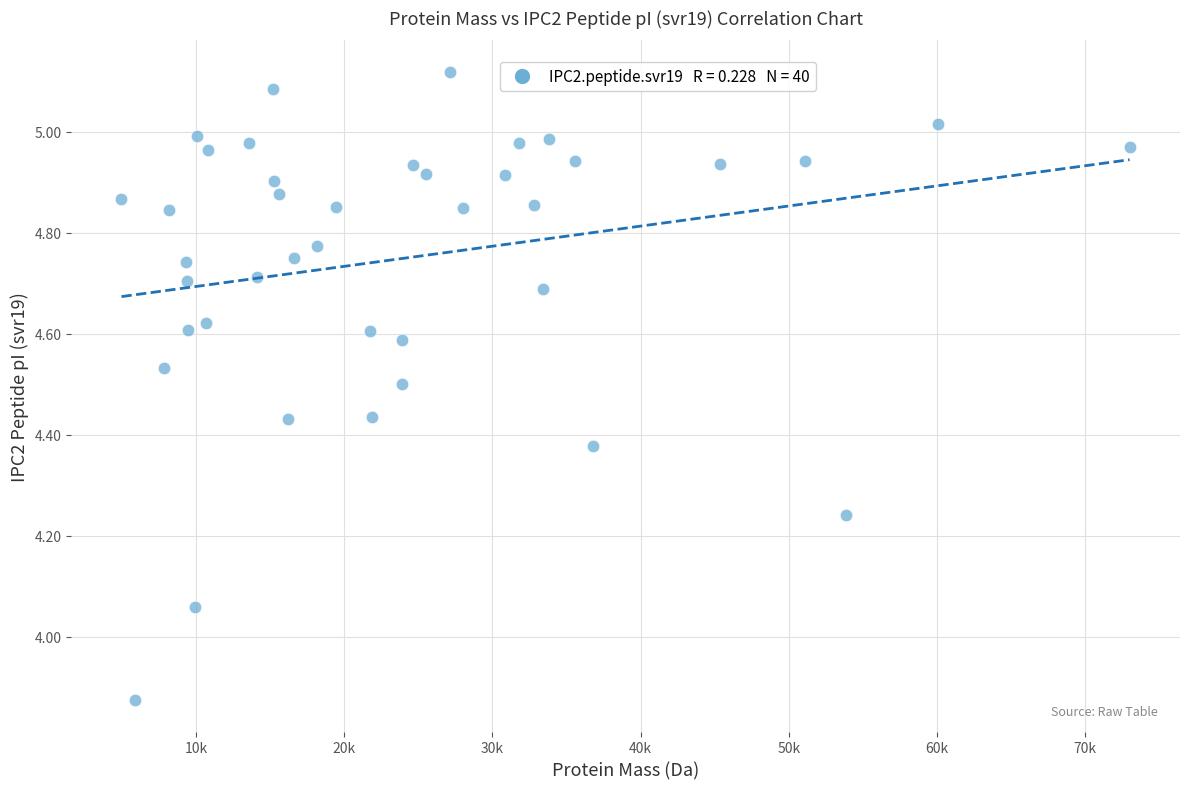

What is the range of X values (max minus min)?

68018.6